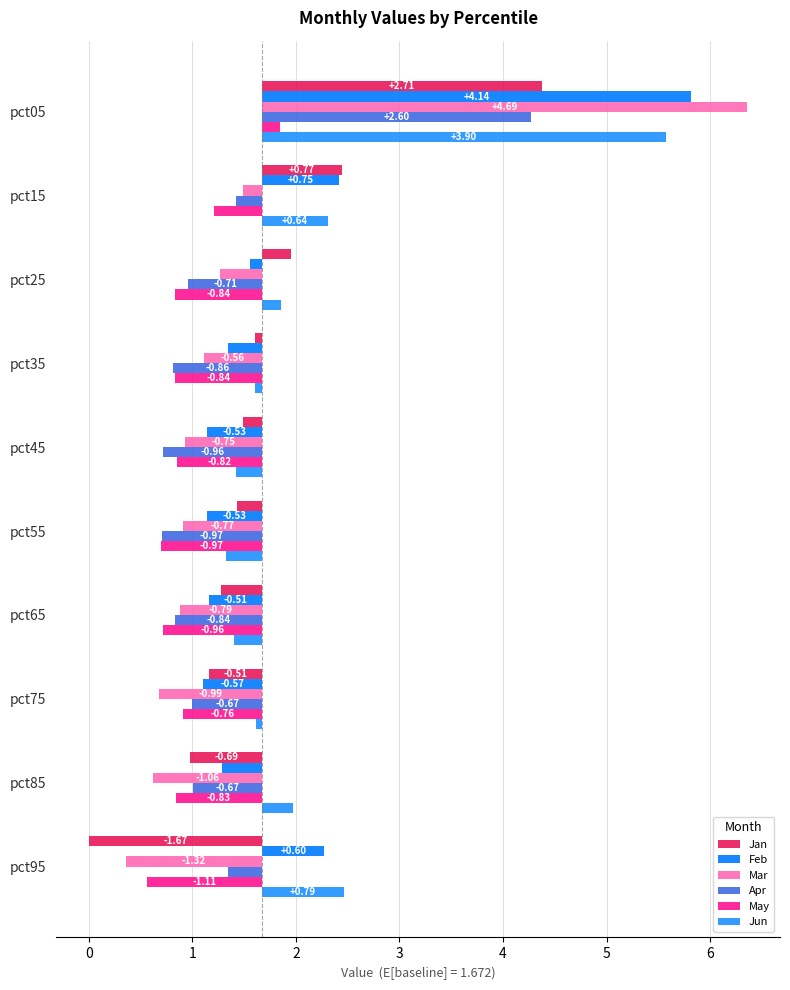

What is the difference between the maximum and minimum values in the Apr series?

3.6